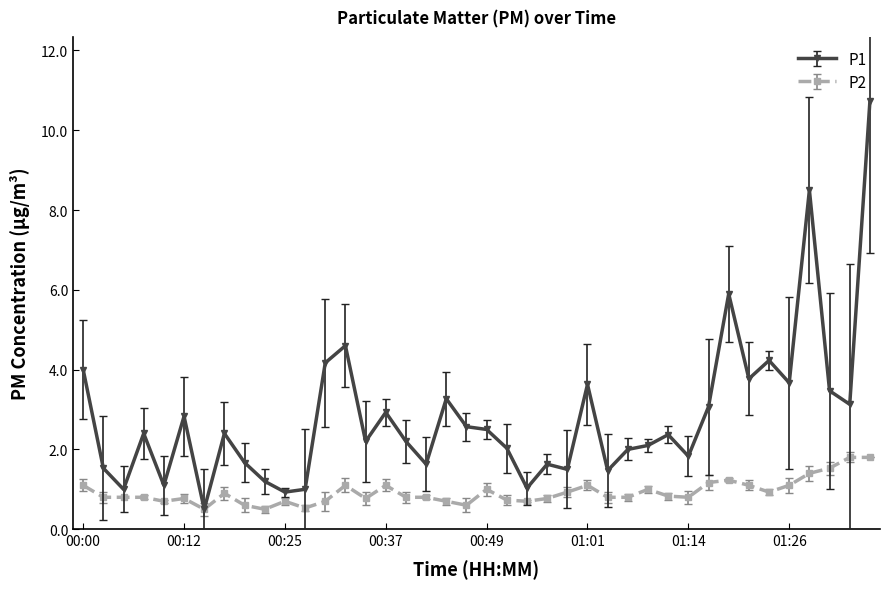

Which series has the widest spread of values?

P1